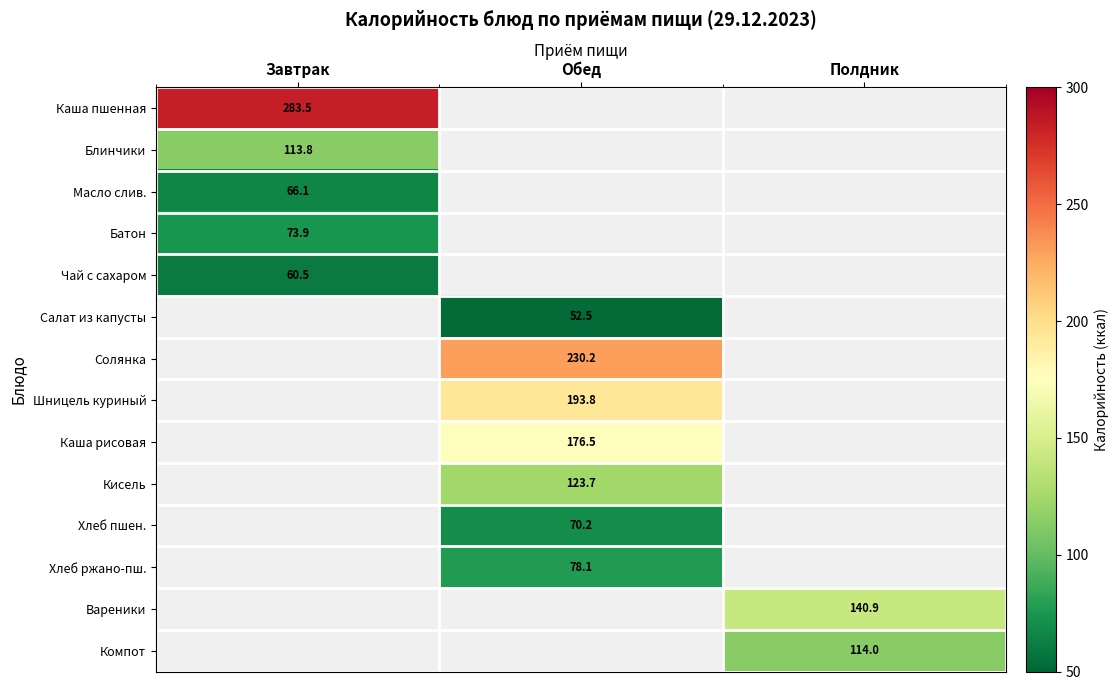

Between Завтрак and Обед, which is larger?

Обед